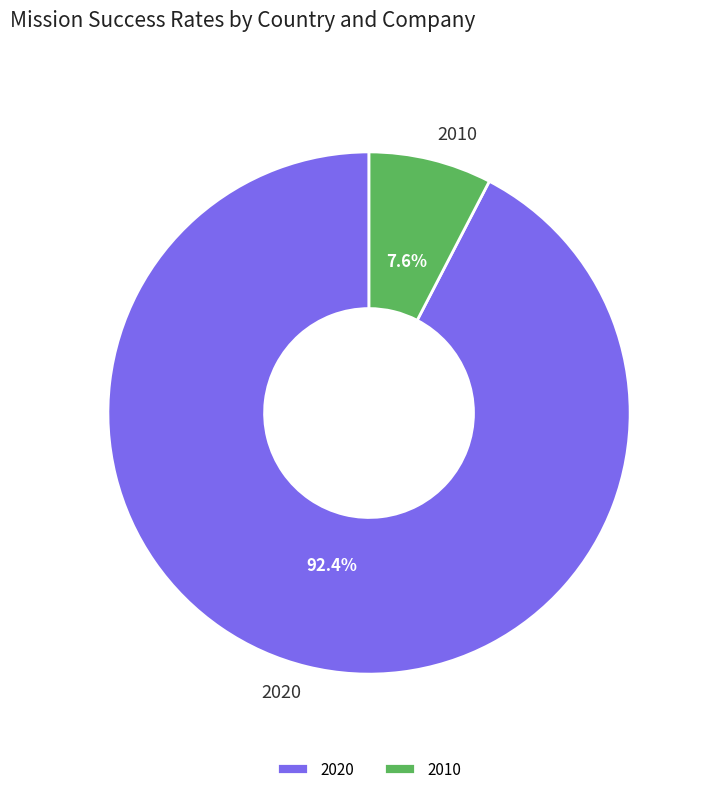

Is 2020 the majority of the pie?

Yes